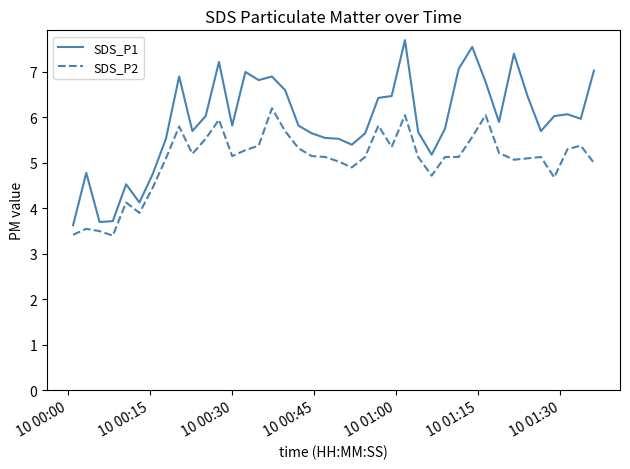

What is the sum of all SDS_P1 values?

236.5